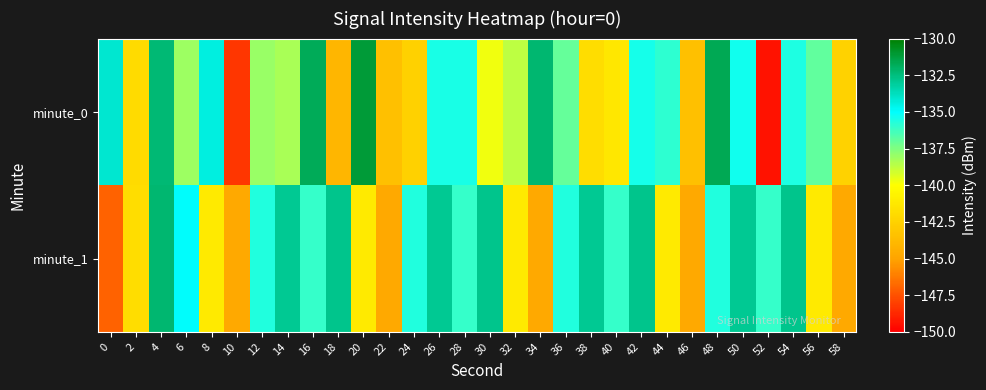

Reading left to right, list all the values displayed in this chart.

minute_0: 0=-134.1	2=-142.0	4=-132.3	6=-138.1	8=-134.4	10=-148.3	12=-138.0	14=-138.3	16=-131.7	18=-144.0	20=-131.2	22=-143.5	24=-142.5	26=-135.5	28=-135.5	30=-139.7	32=-138.7	34=-132.2	36=-137.0	38=-141.8	40=-141.3	42=-135.4	44=-135.9	46=-143.5	48=-131.7	50=-135.4	52=-149.4	54=-135.6	56=-136.9	58=-142.5
minute_1: 0=-147.0	2=-141.8	4=-132.2	6=-135.0	8=-141.1	10=-144.7	12=-135.7	14=-132.9	16=-136.1	18=-132.8	20=-141.1	22=-144.7	24=-135.7	26=-132.9	28=-136.1	30=-132.8	32=-141.1	34=-144.7	36=-135.7	38=-132.9	40=-136.1	42=-132.8	44=-141.1	46=-144.7	48=-135.7	50=-132.9	52=-136.1	54=-132.8	56=-141.1	58=-144.7